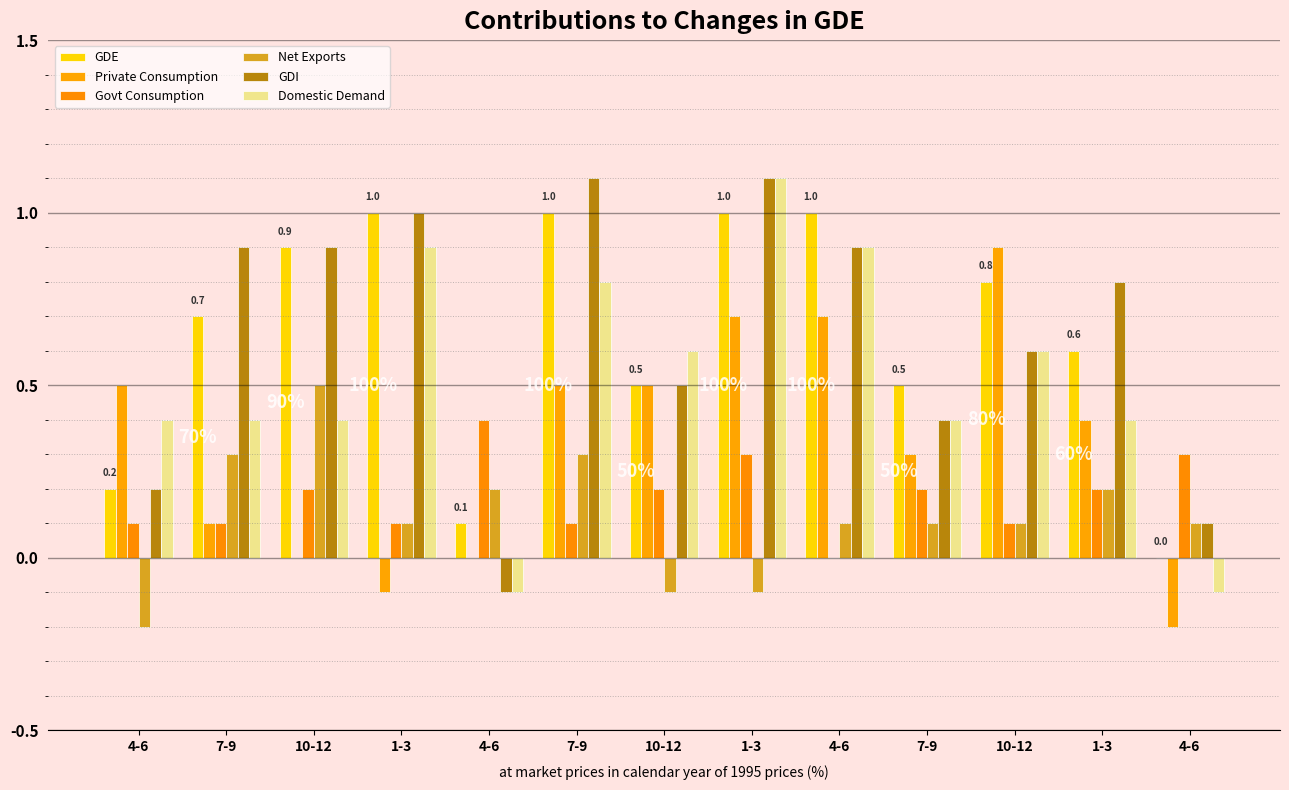

Are the bars grouped side by side (vs. stacked)?

Yes